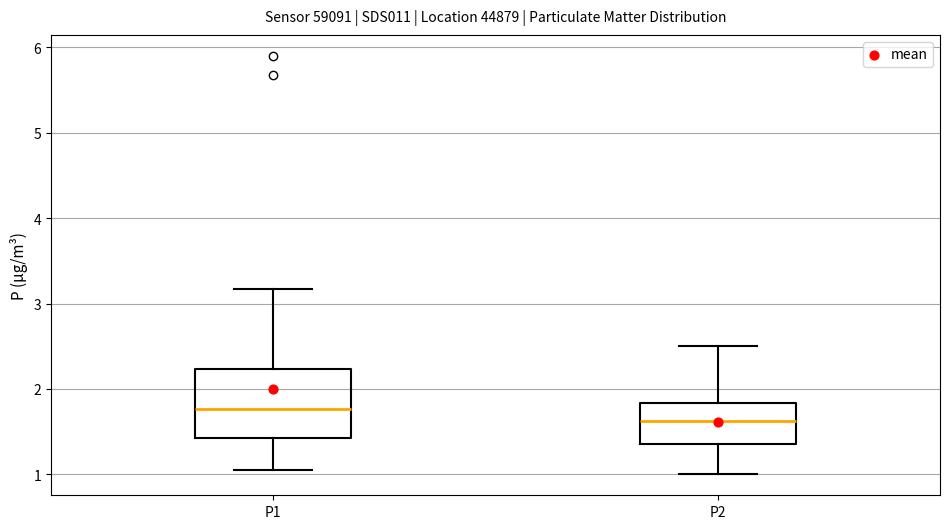

Reading left to right, read every box against the y-axis: the position of its median line, the range the box covers, and the ends of its whiskers. The values are not printed on the chart, so give them approximately, as read against the axis.

P1: median 1.8, box 1.4 to 2.2, whiskers 1.1 to 3.2
P2: median 1.6, box 1.4 to 1.8, whiskers 1.0 to 2.5